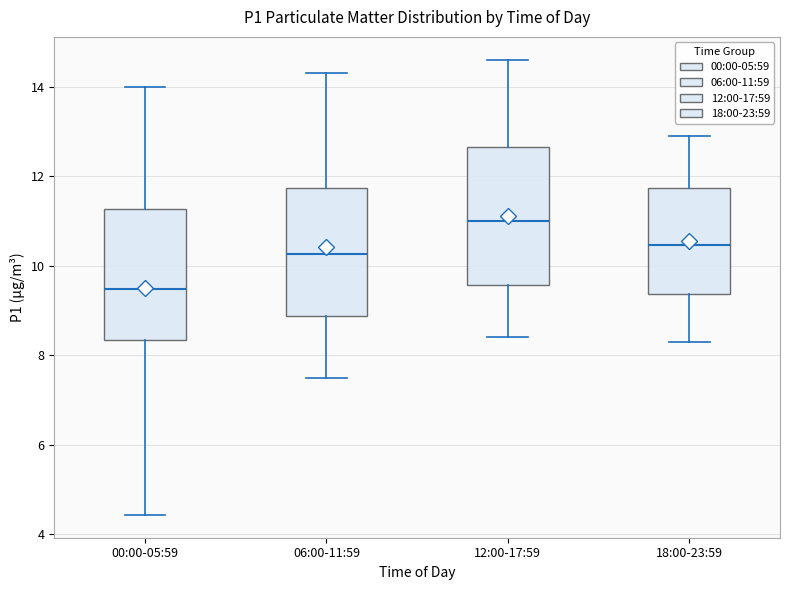

Reading left to right, transcribe this box plot: for each box, give where its median line is, the range the box spans, and where its two whiskers end, as read against the y-axis. The values are not printed on the chart, so give them approximately, as read against the axis.

00:00-05:59: median 9.4, box 8.4 to 11.2, whiskers 4.4 to 14.0
06:00-11:59: median 10.2, box 8.8 to 11.8, whiskers 7.6 to 14.4
12:00-17:59: median 11.0, box 9.6 to 12.6, whiskers 8.4 to 14.6
18:00-23:59: median 10.4, box 9.4 to 11.8, whiskers 8.4 to 13.0